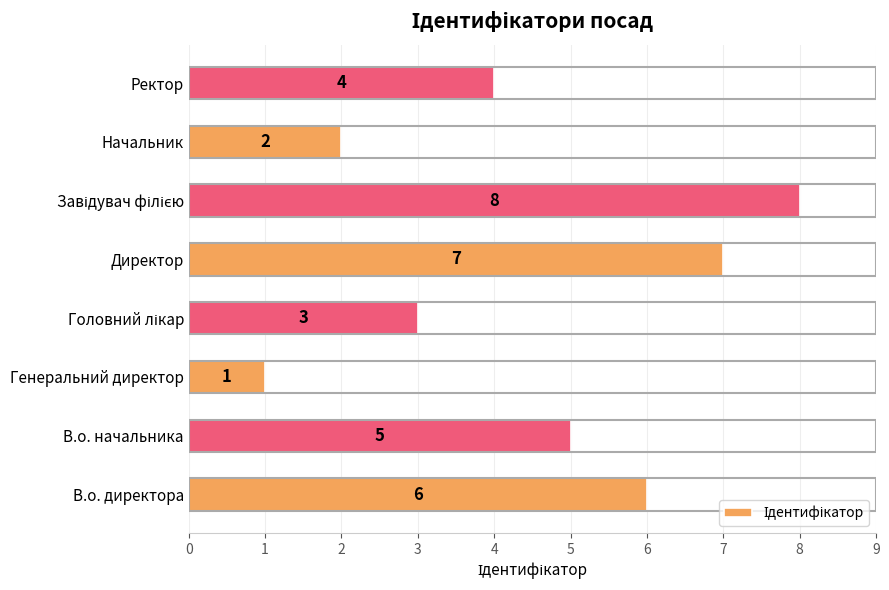

How many values are below 5?

4